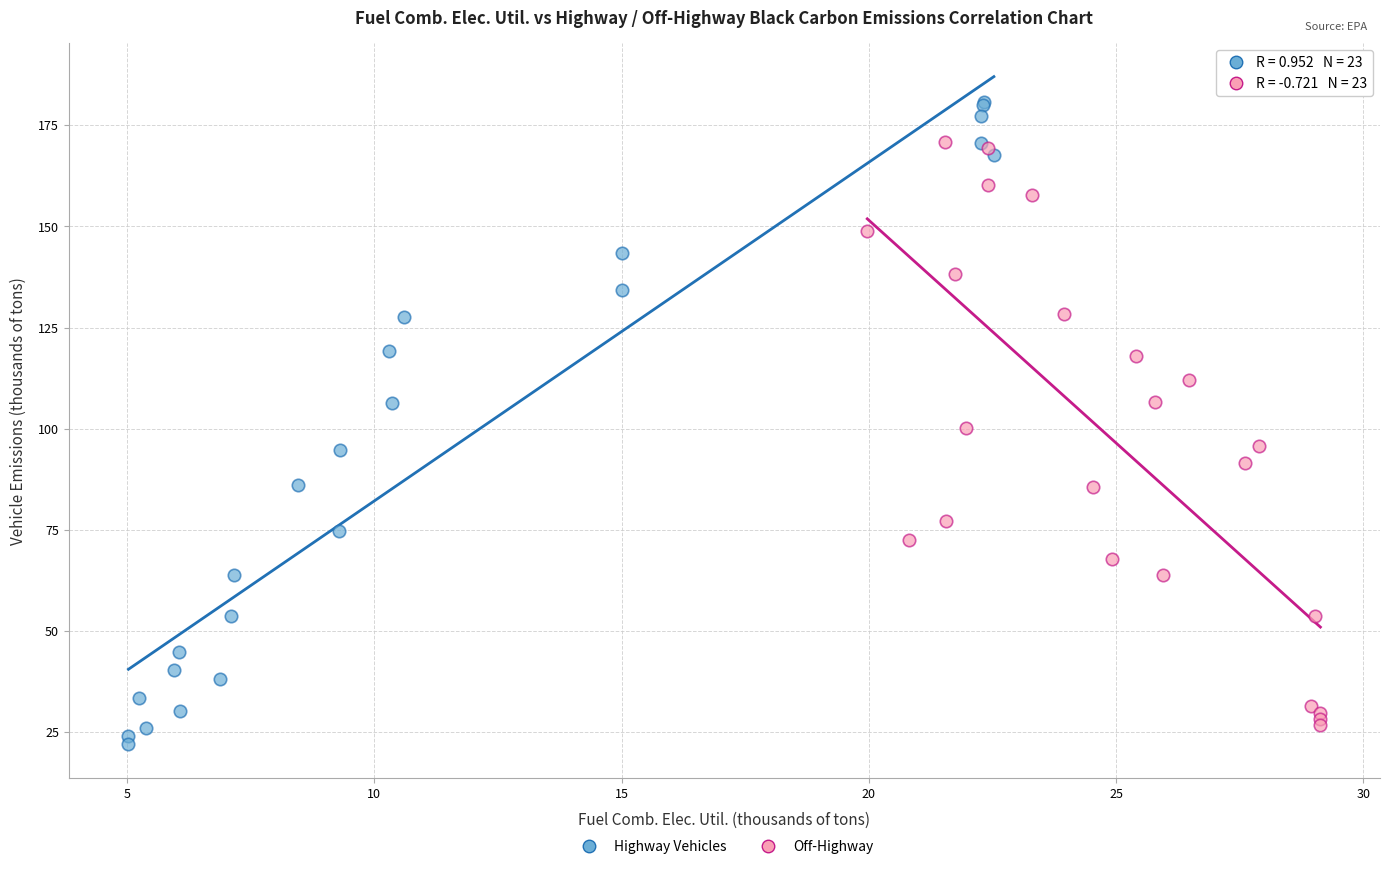

Which series has the widest spread of Y values?

Highway Vehicles